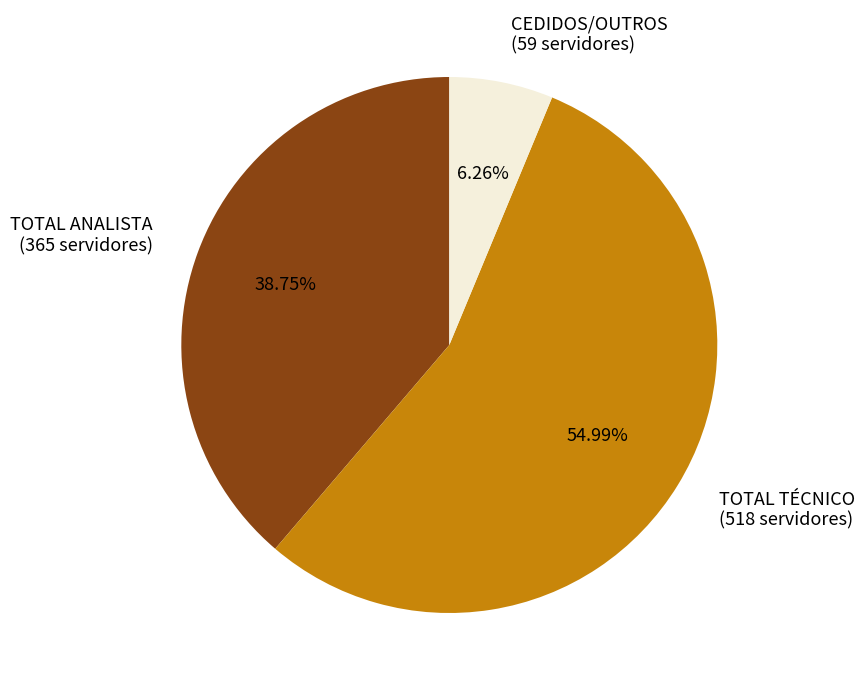

To the nearest percent, what is the difference between the largest and smallest slice percentages?

49%